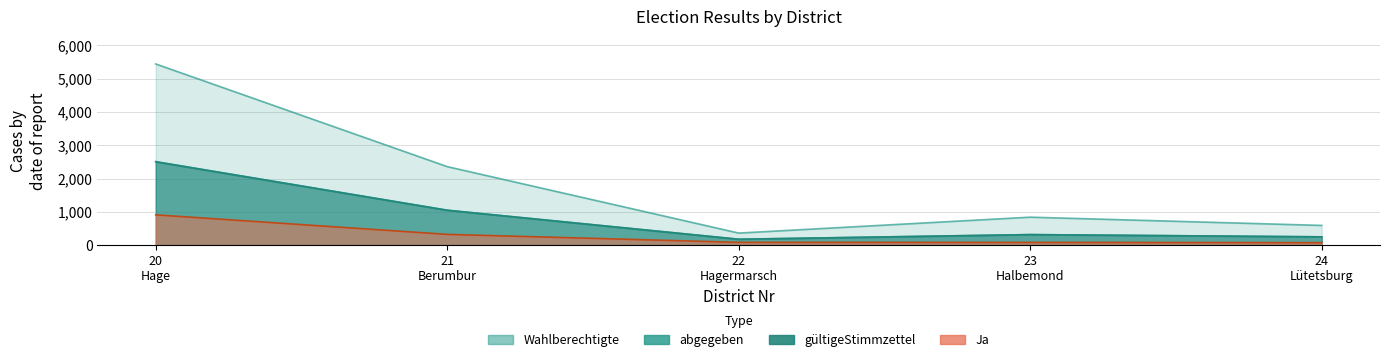

Which series has the largest range (max minus min)?

Wahlberechtigte